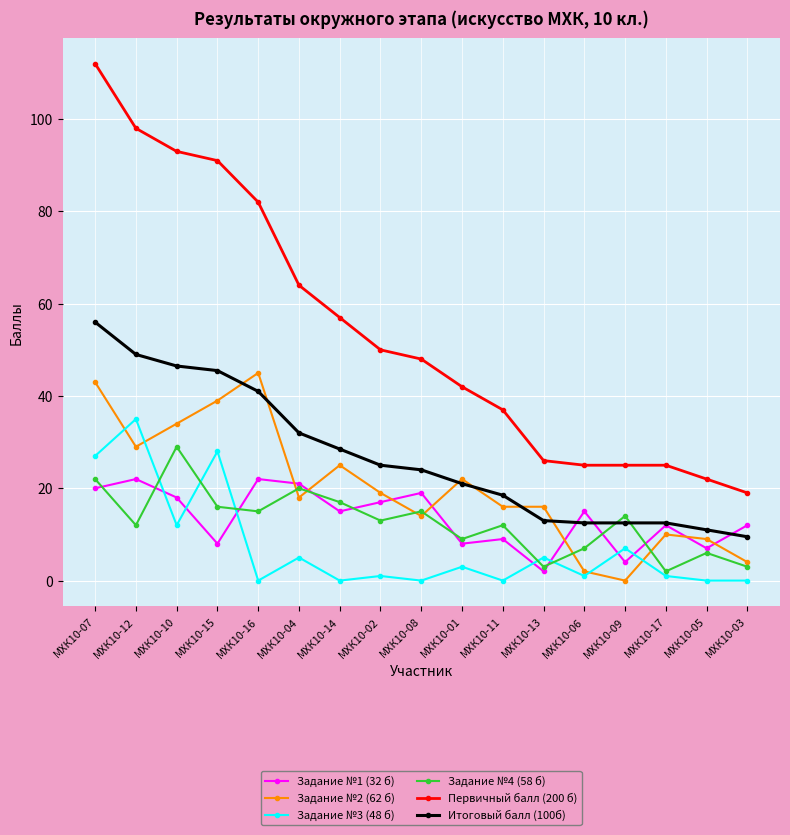

What is the label of the 15th point from the left?

МХК10-17